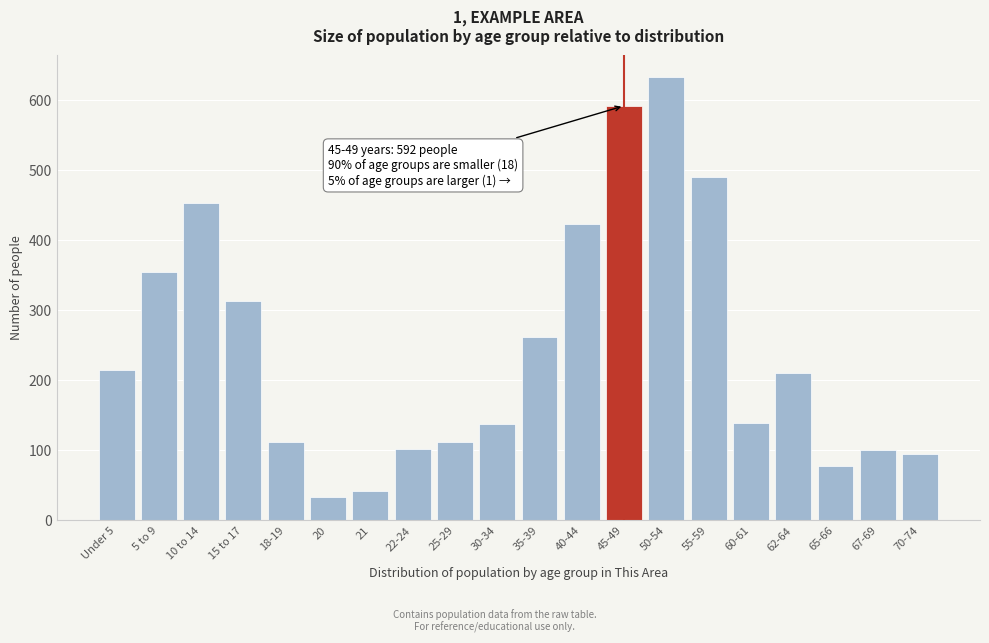

What is the value of the 18th bar from the left?

78